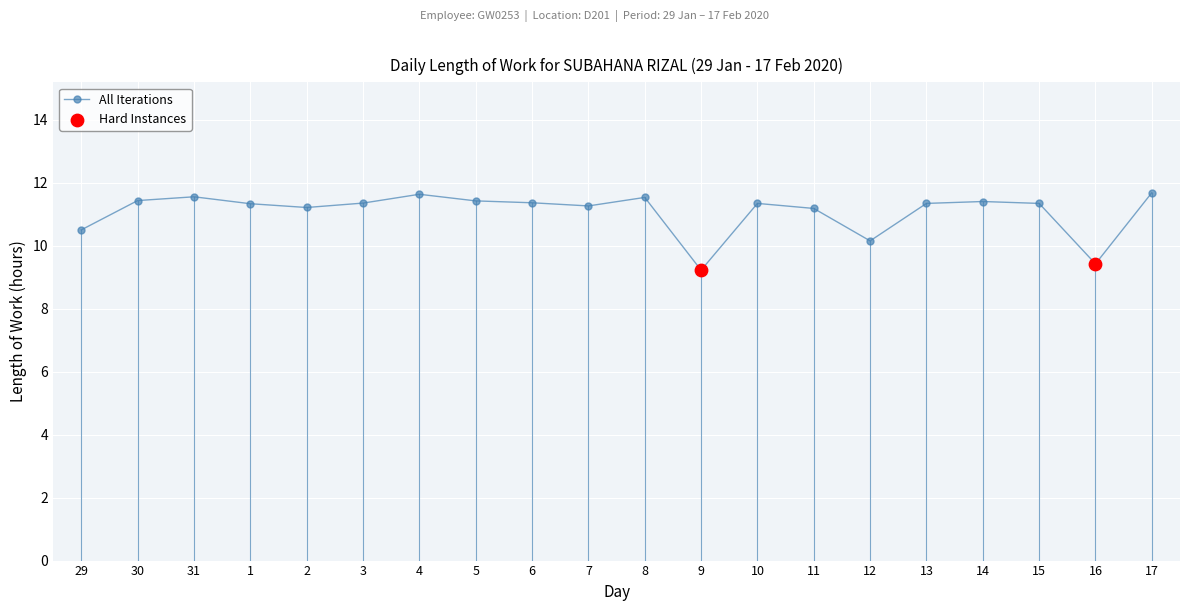

What is the change in value from 7 to 11?

-0.1